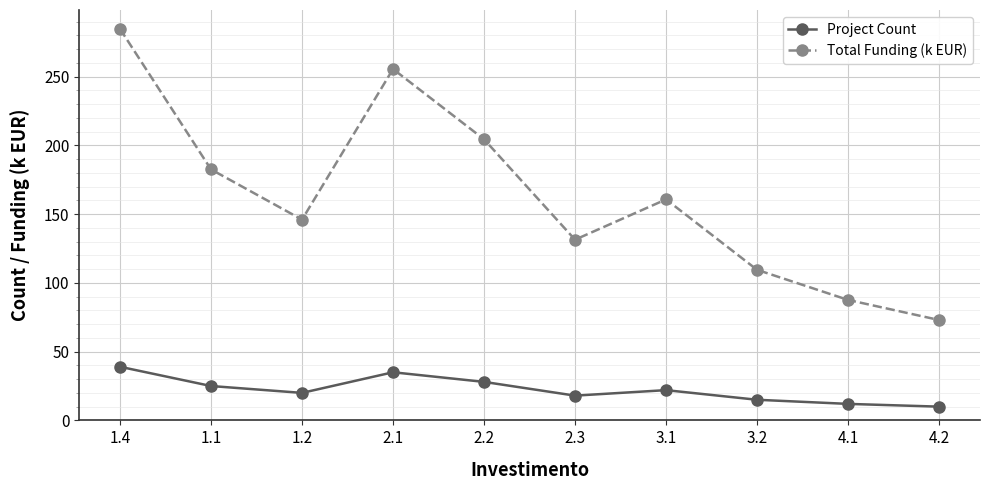

How many data points in Total Funding (k EUR) are less than 160?

5